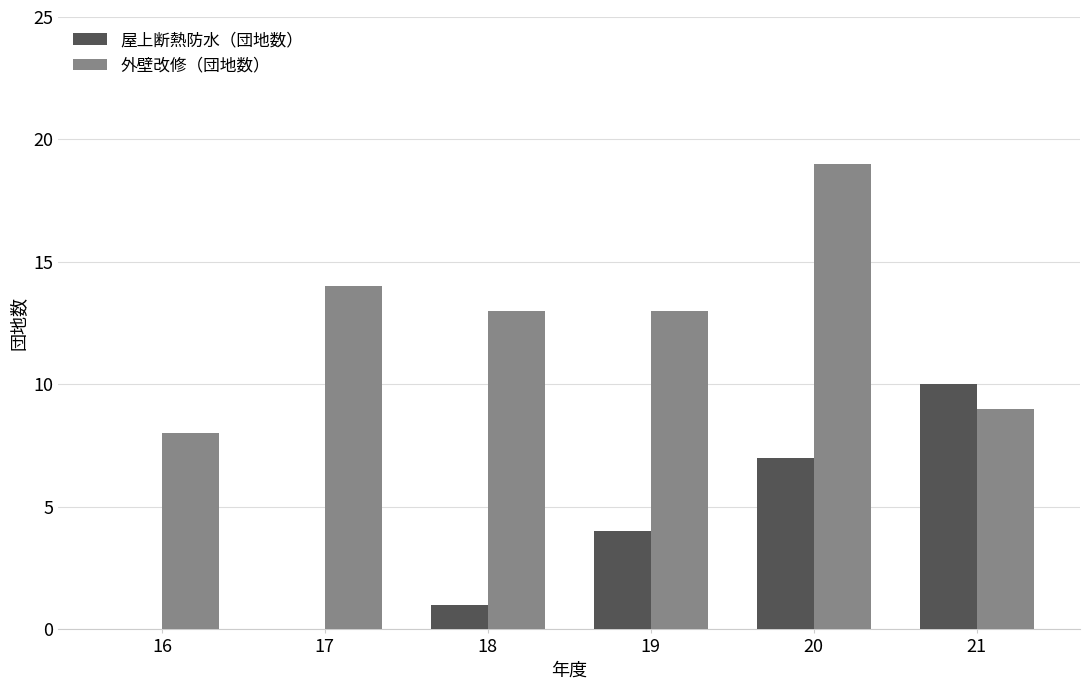

The value of 屋上断熱防水（団地数） at 18 is 1. True or false?

True